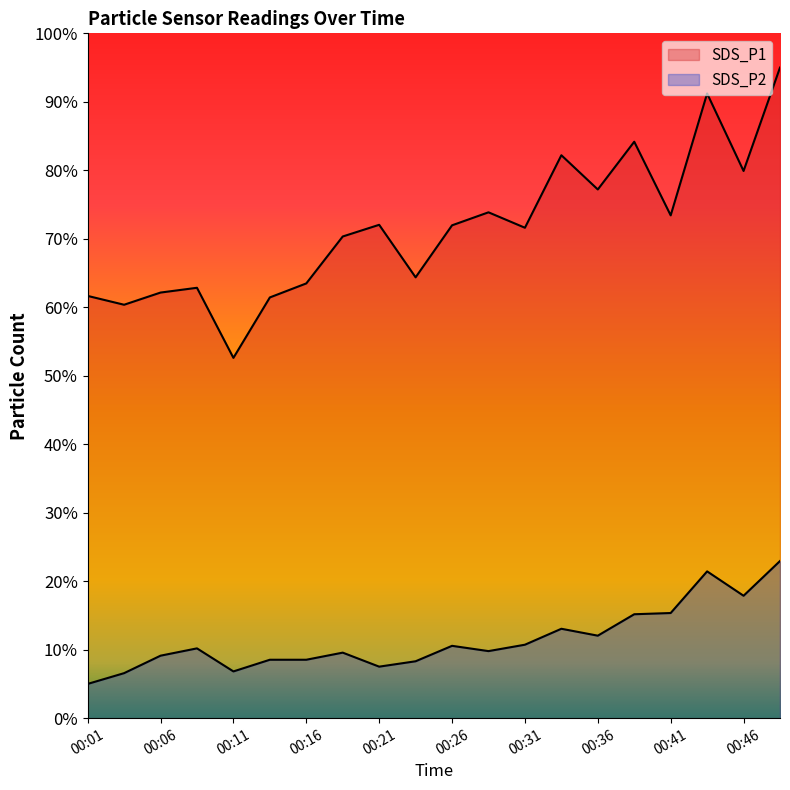

What is the average value of the SDS_P1 series?

71.6